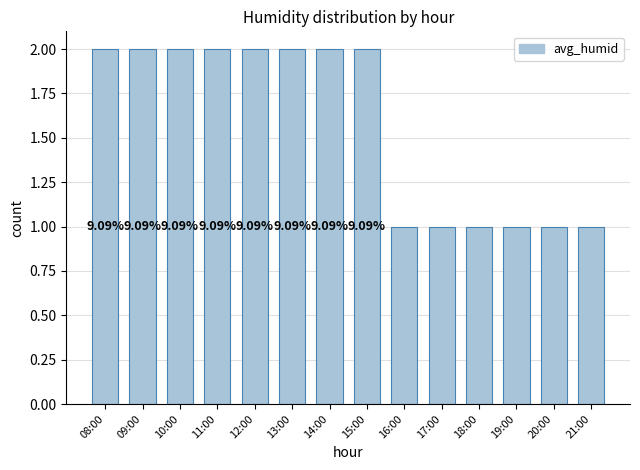

How many bars are there in total?

14